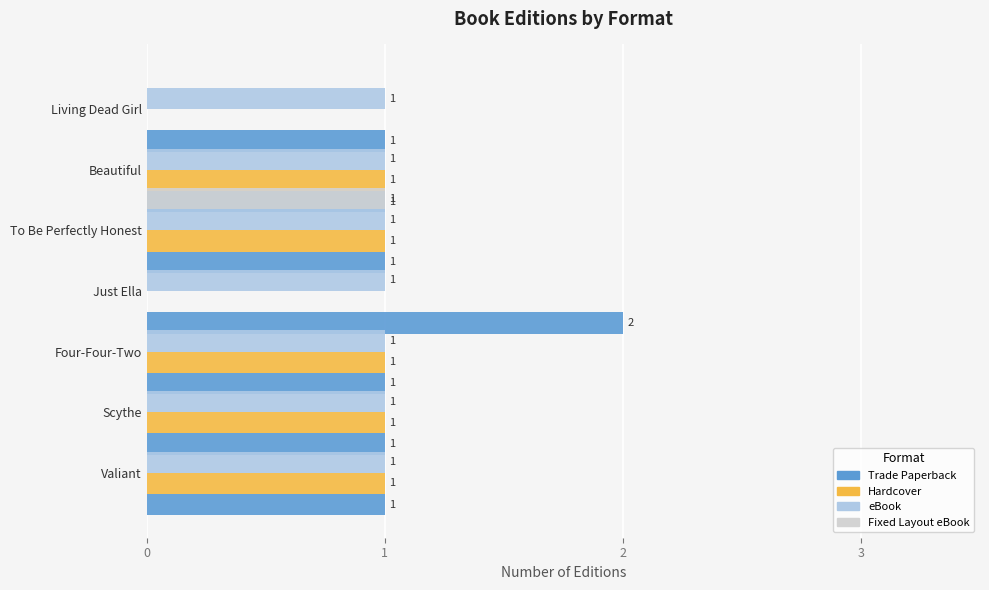

At how many categories does at least one series exceed 1?

1